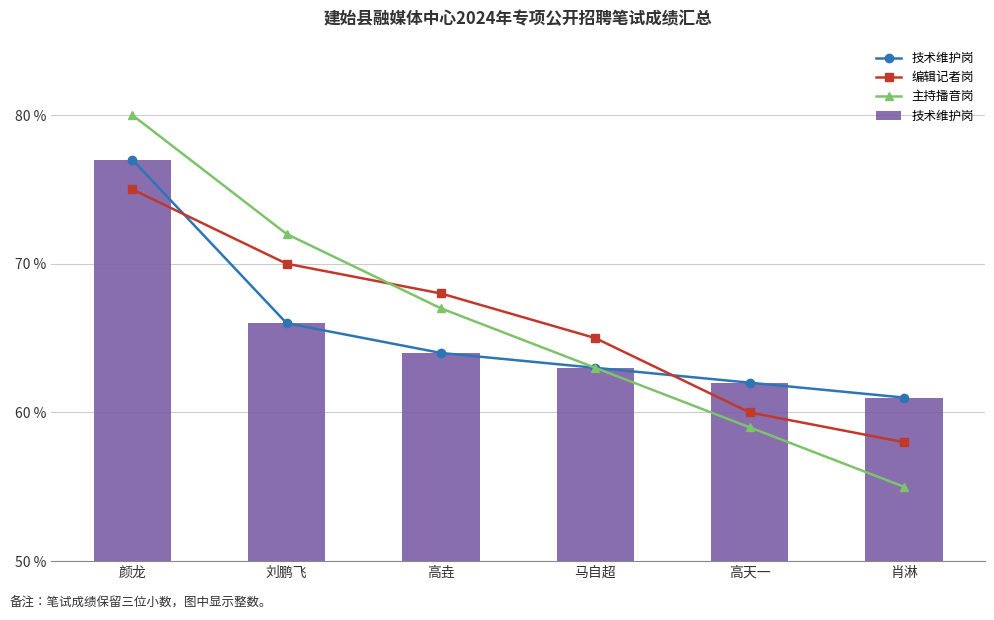

Read the 技术维护岗 value at 马自超.

63